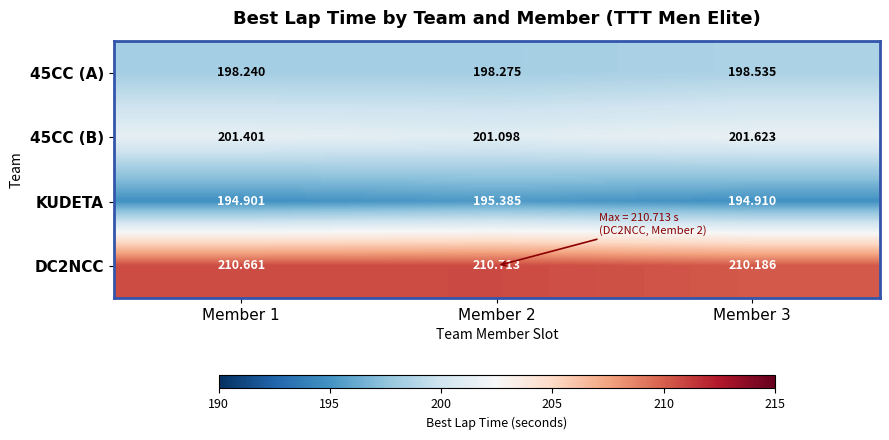

Which series has the largest total across all categories?

DC2NCC